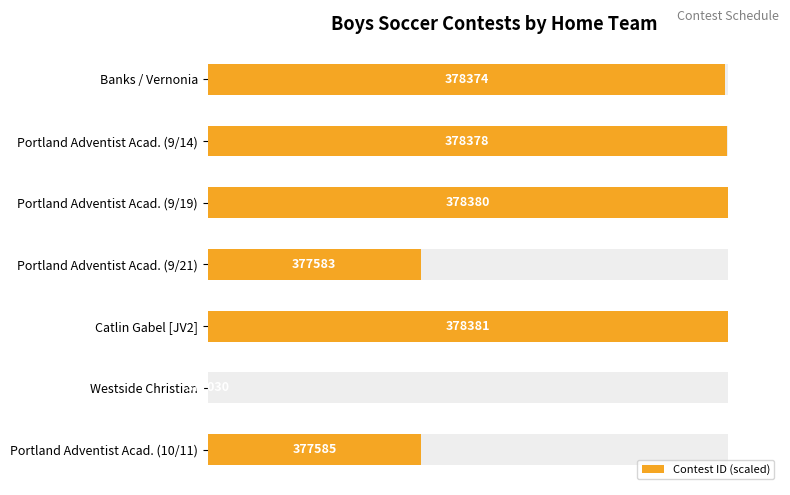

What is the sum of all values?

481.2